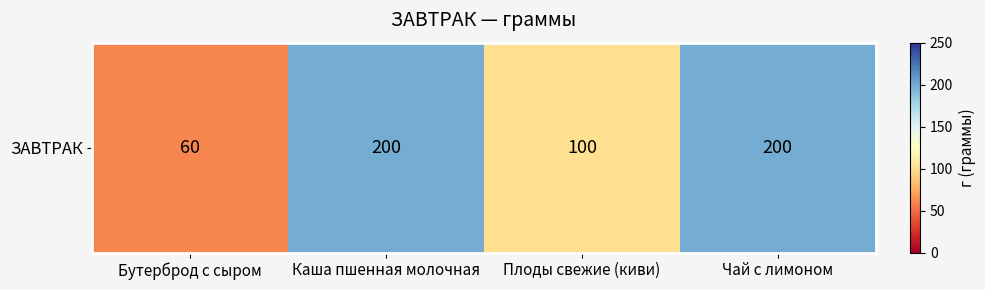

What value does the data have at Плоды свежие (киви), to the nearest 5?

100